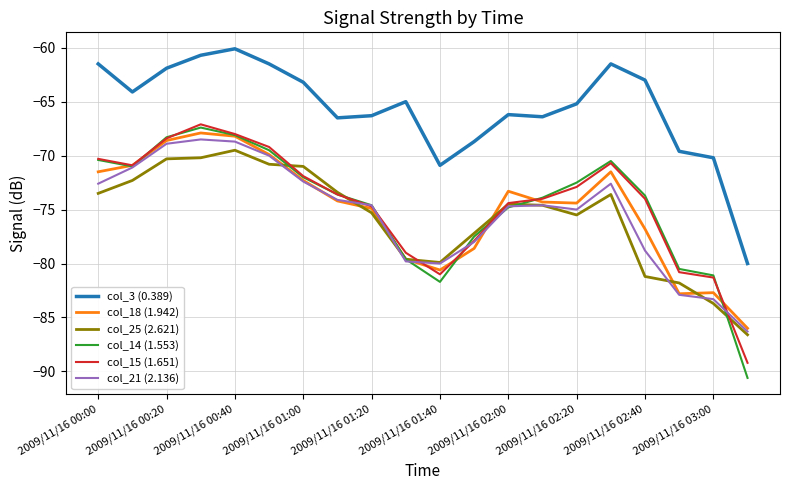

True or false: col_15 (1.651) and col_25 (2.621) intersect in this chart.

True